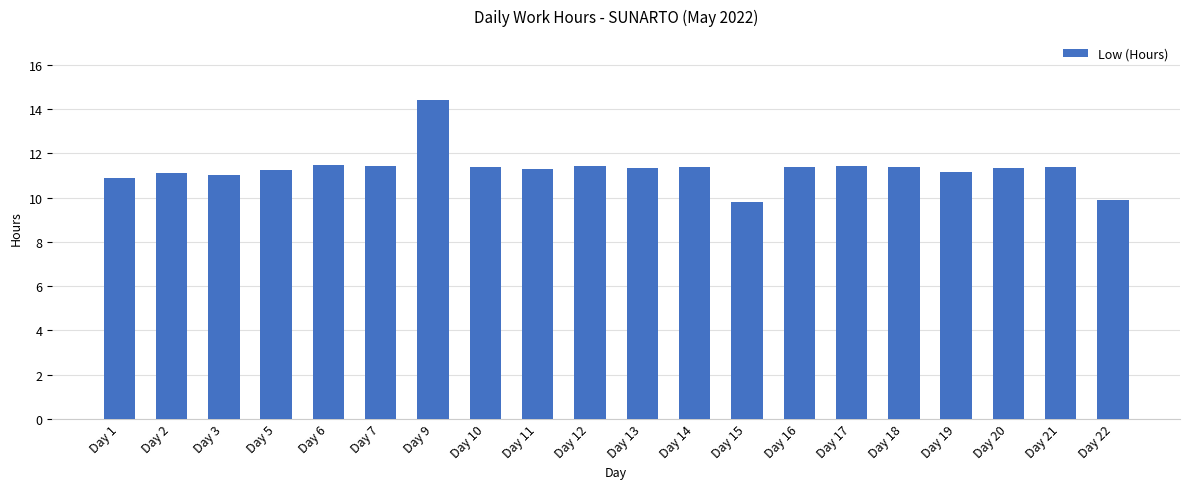

What is the value of the 7th bar from the left?

14.4